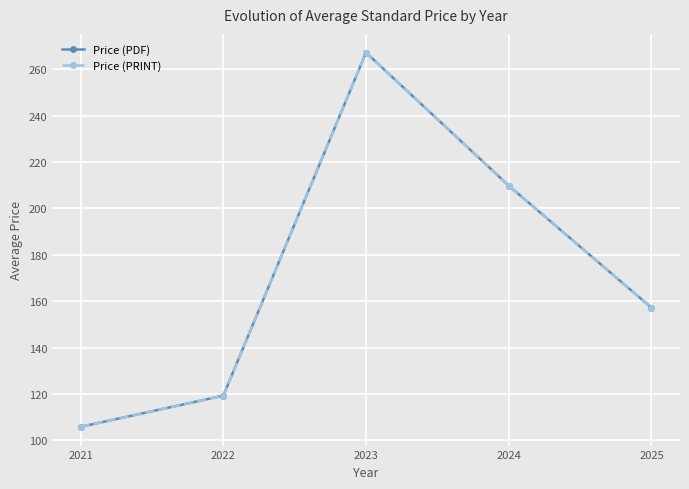

True or false: Price (PRINT) has a value of 170.1 at 2022.

False